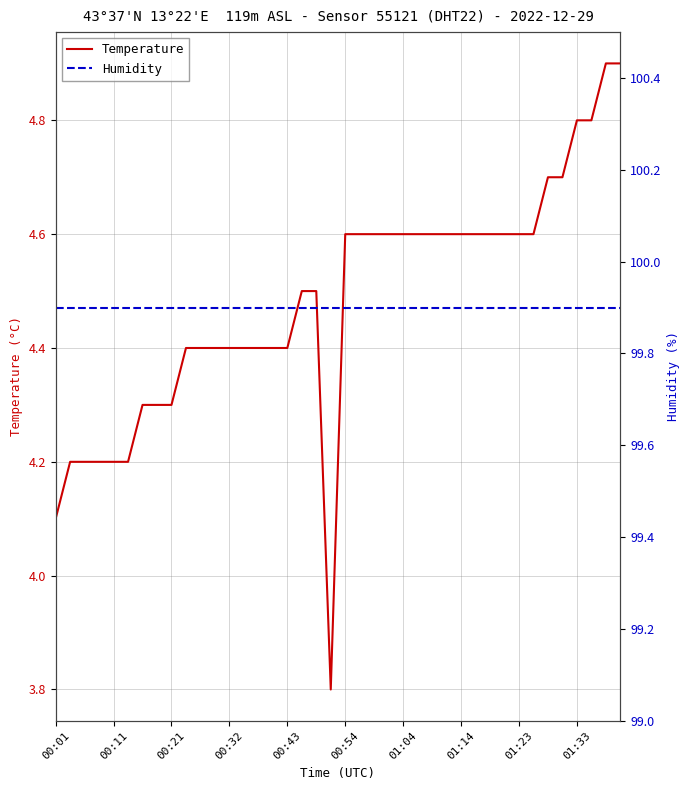

What is the total value across all series at 18?

104.4